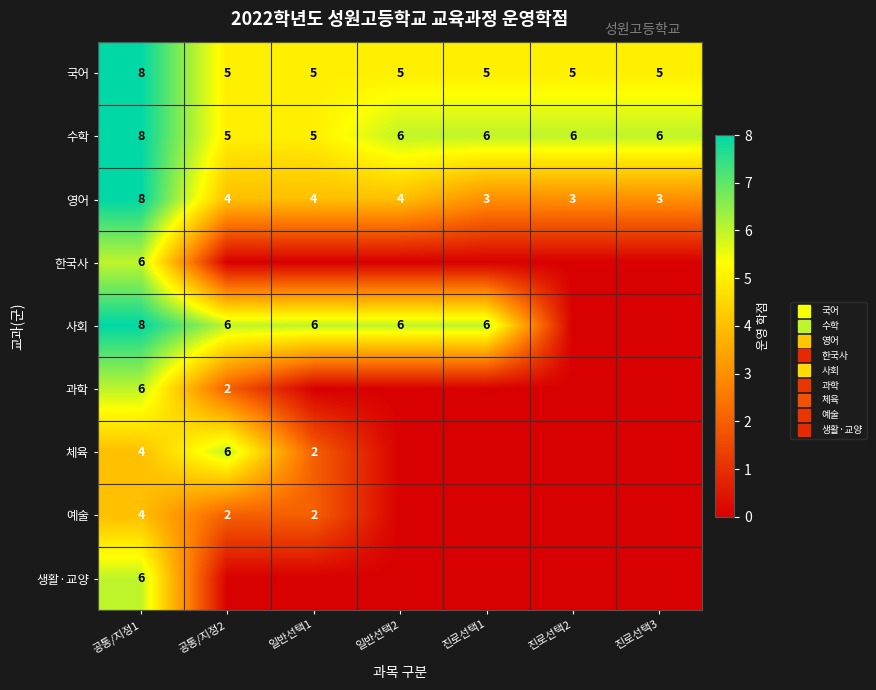

Which series has the largest total across all categories?

수학